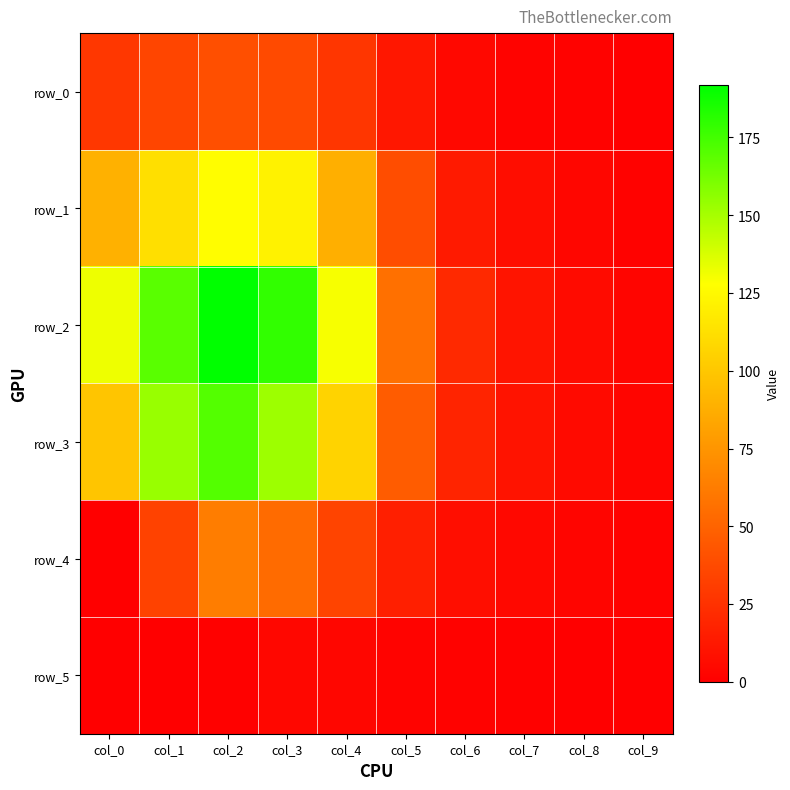

Between col_4 and col_9, which series saw the biggest shift?

row_2